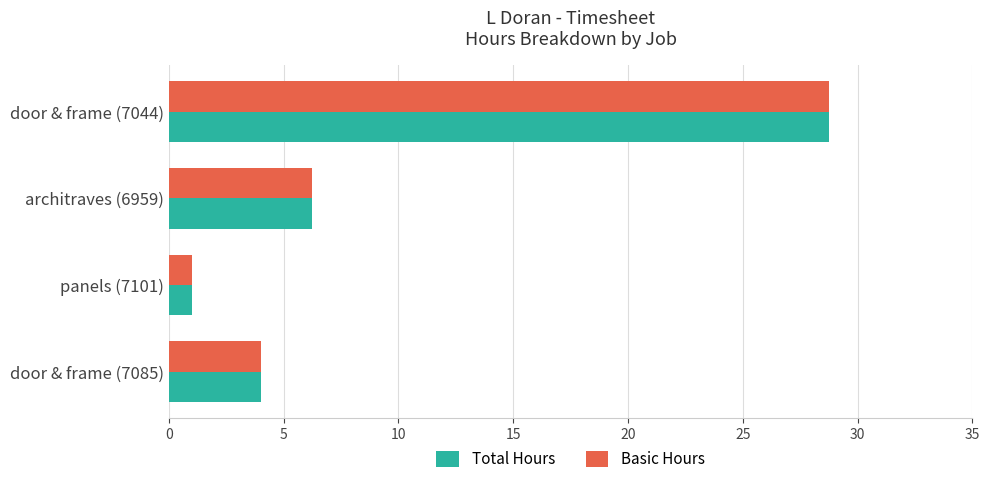

At how many categories does at least one series exceed 14?

1